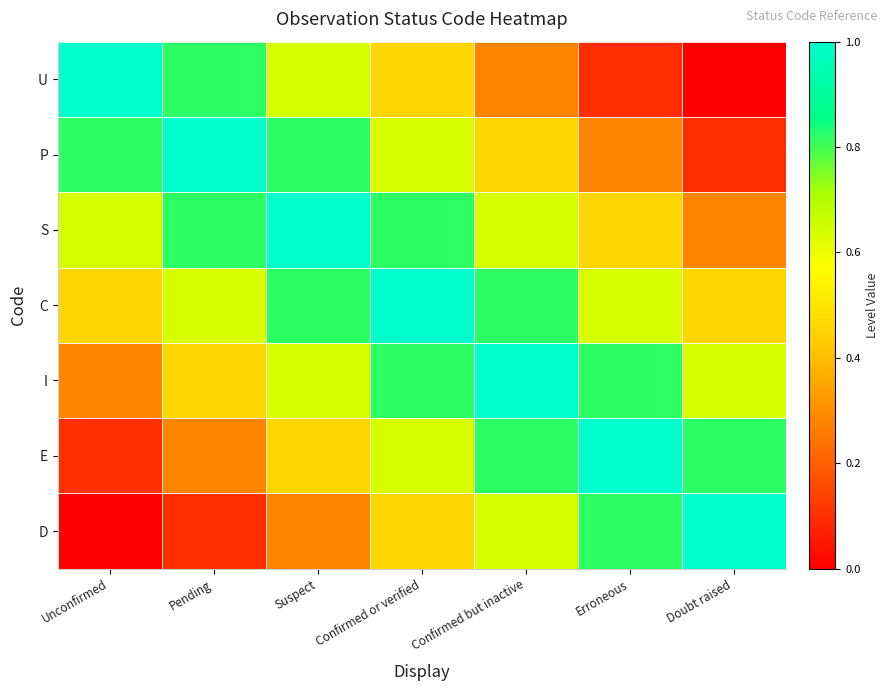

Which series has the largest range (max minus min)?

U